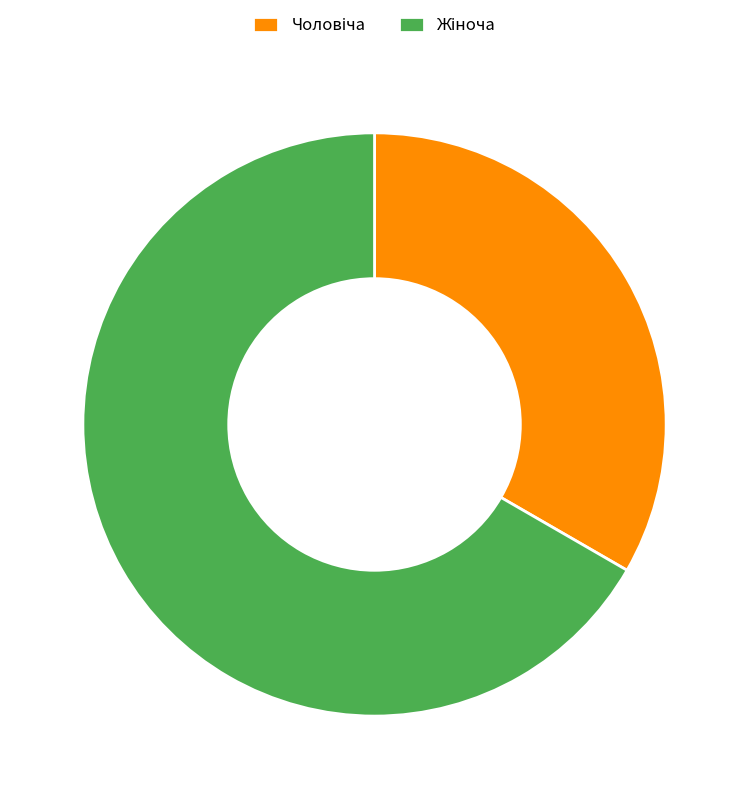

Is there any slice that represents more than half of the pie?

Yes